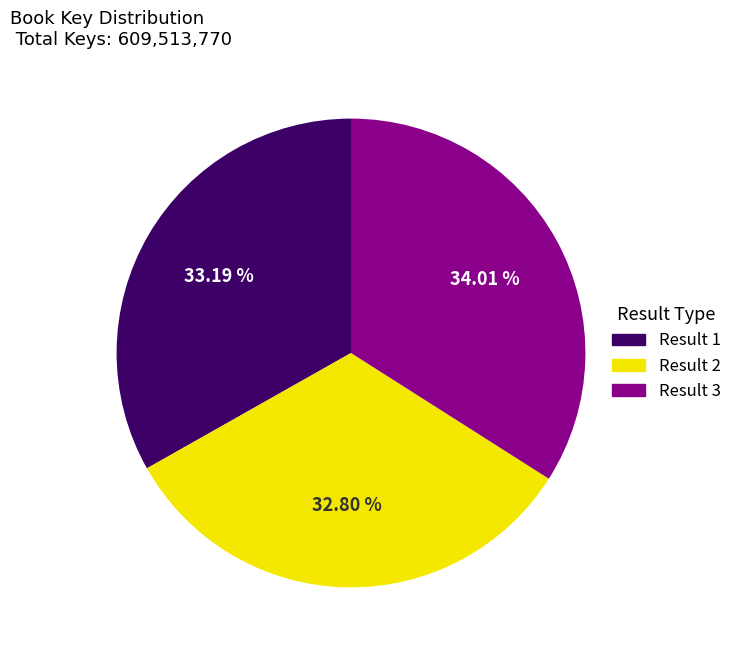

Is there any slice that represents more than half of the pie?

No